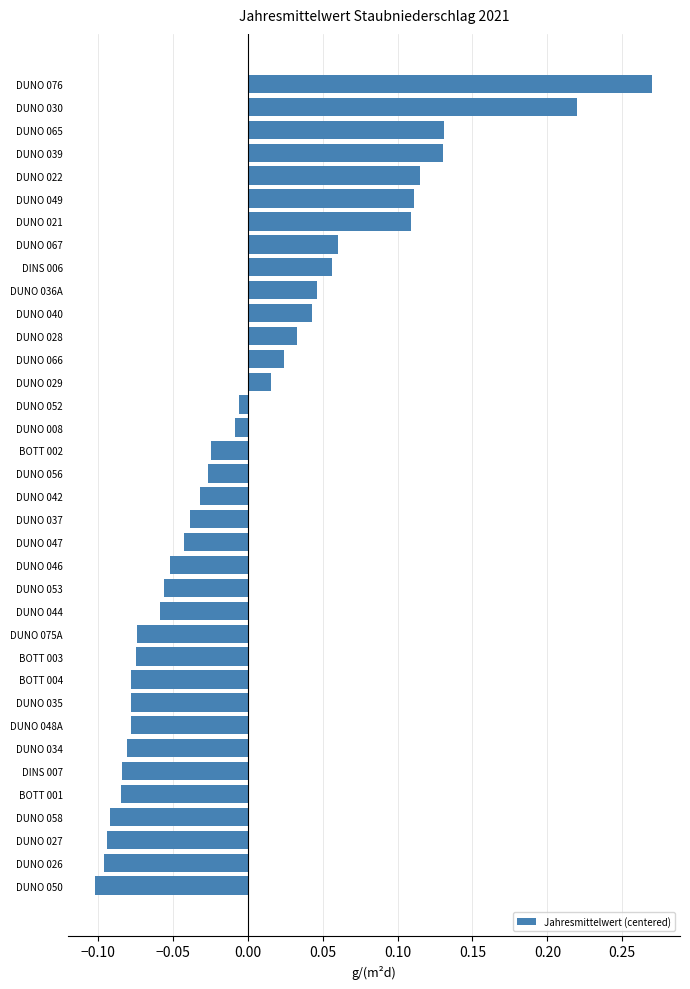

What is the label of the 20th bar from the top?

DUNO 037